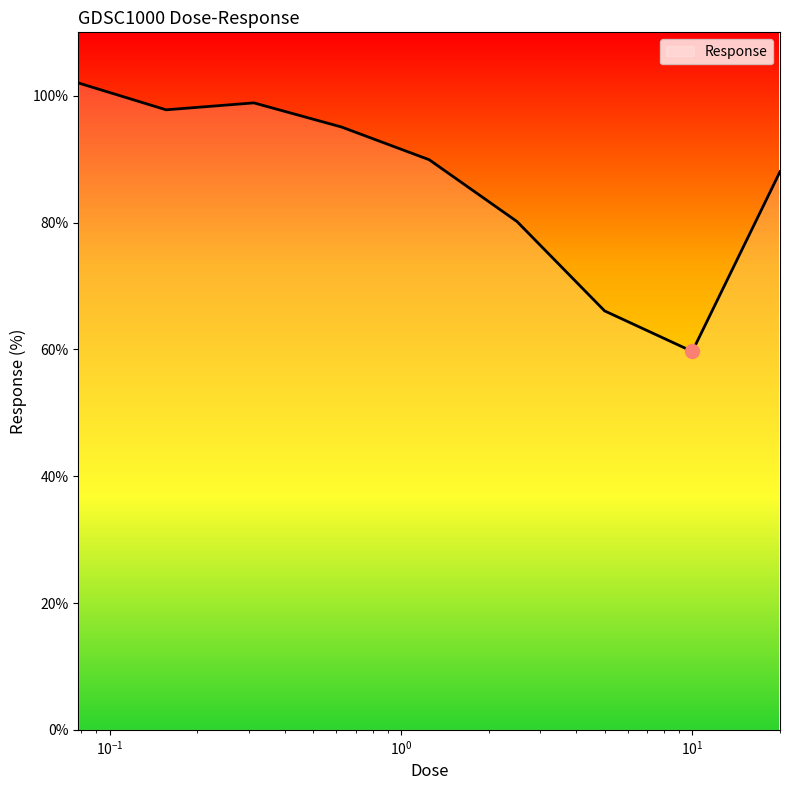

What is the difference between the maximum and minimum values?

42.3